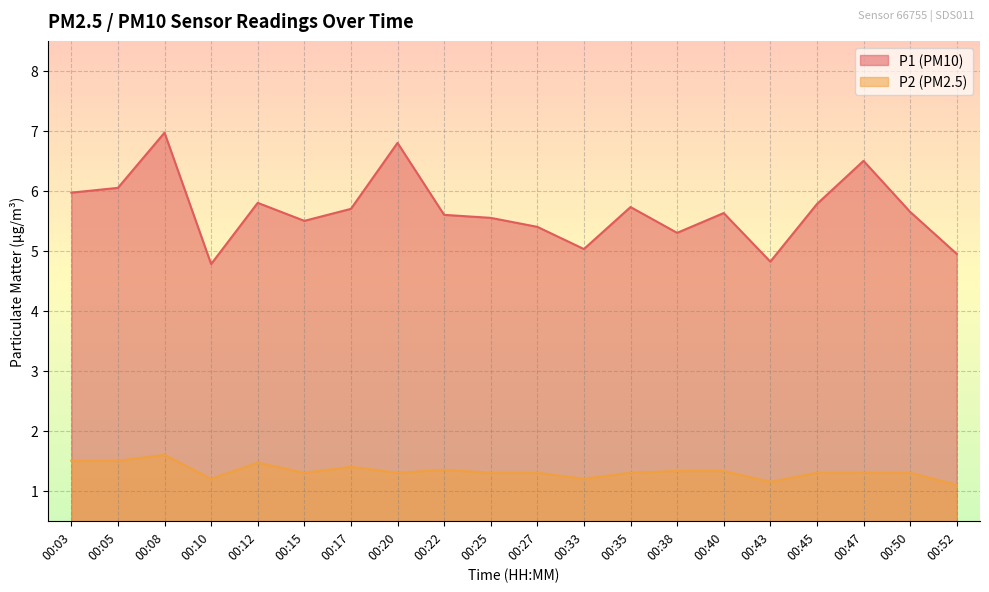

Which series has the largest range (max minus min)?

P1 (PM10)